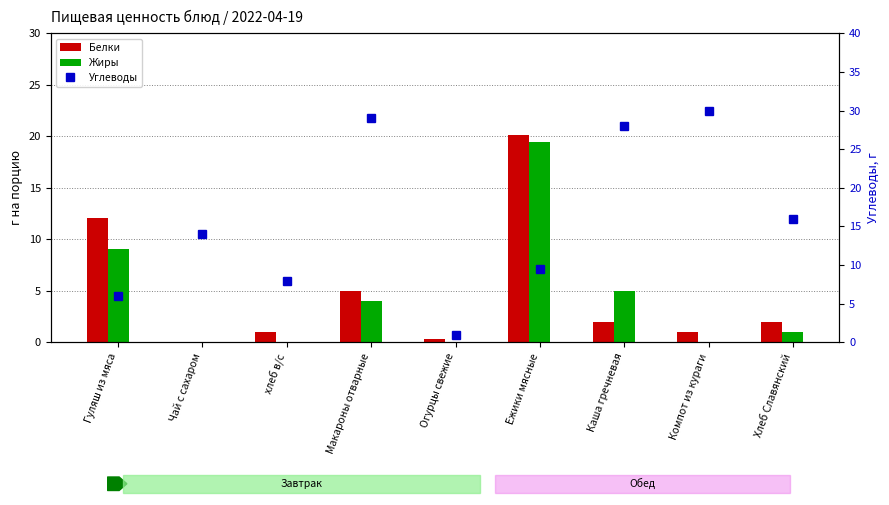

What is the average value of the Углеводы series?

15.7